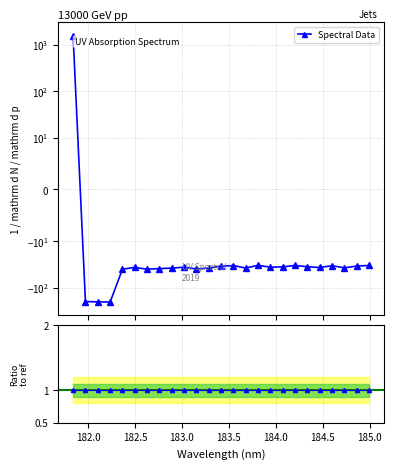

What position from the right is 182.7613026778?

18